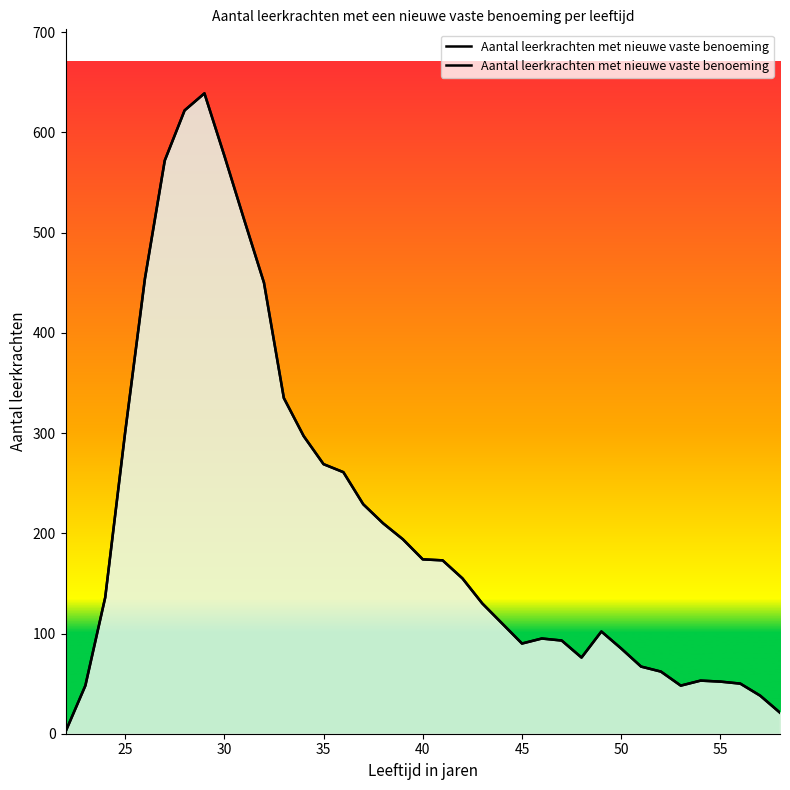

What is the average value?

210